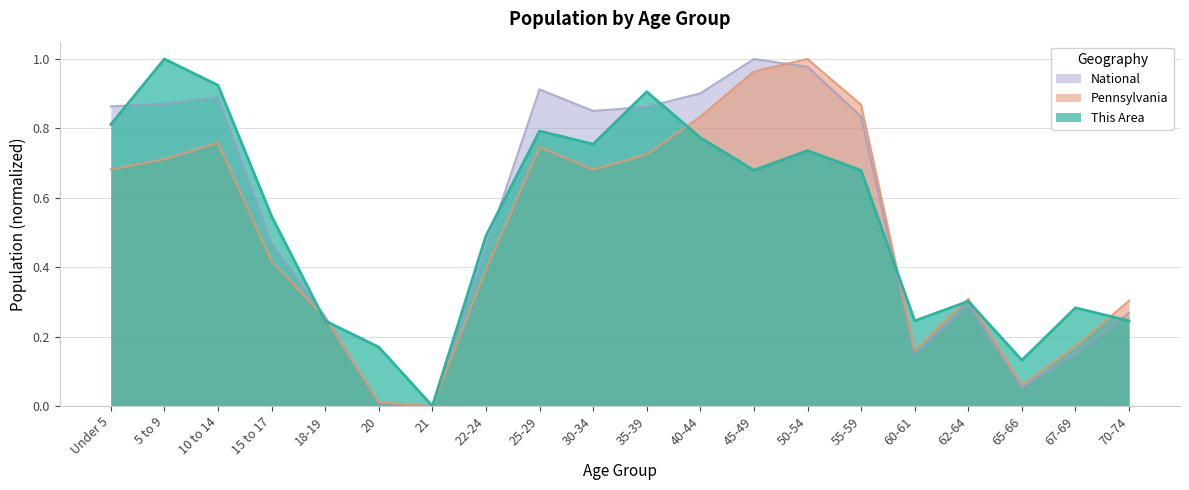

Which series has the widest spread of values?

This Area